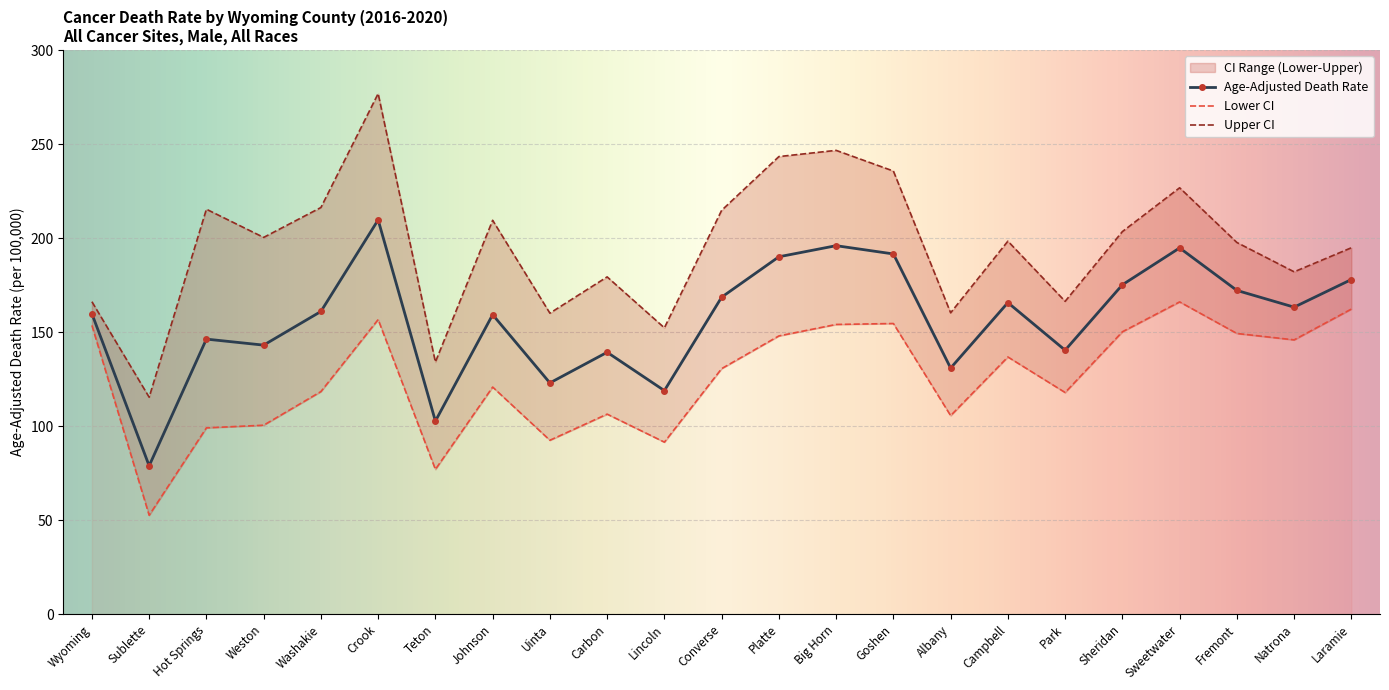

At how many categories does at least one series exceed 196?

13